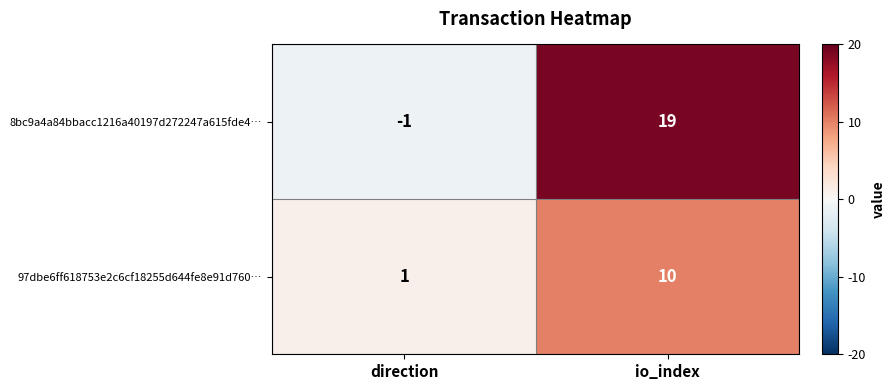

Which series has the largest total across all categories?

8bc9a4a84bbacc1216a40197d272247a615fde4…